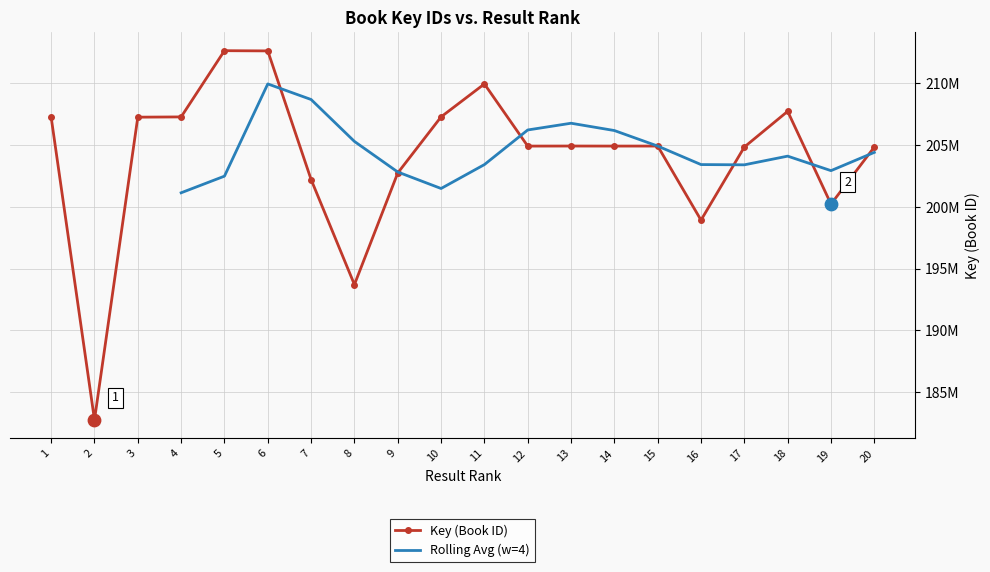

What is the ratio of the value at 13 to the value at 4?

1.0